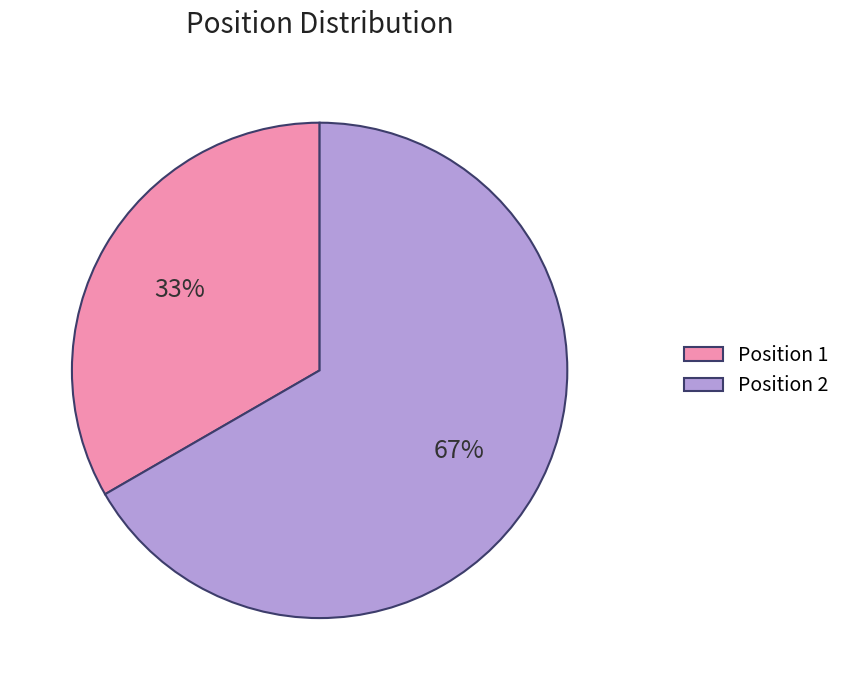

To the nearest percent, what percentage of the pie is Position 2?

67%